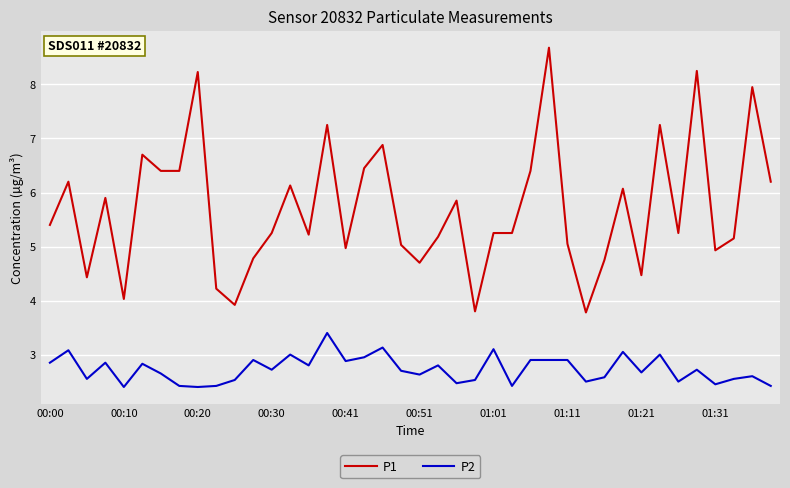

What is the maximum value for P2?

3.4